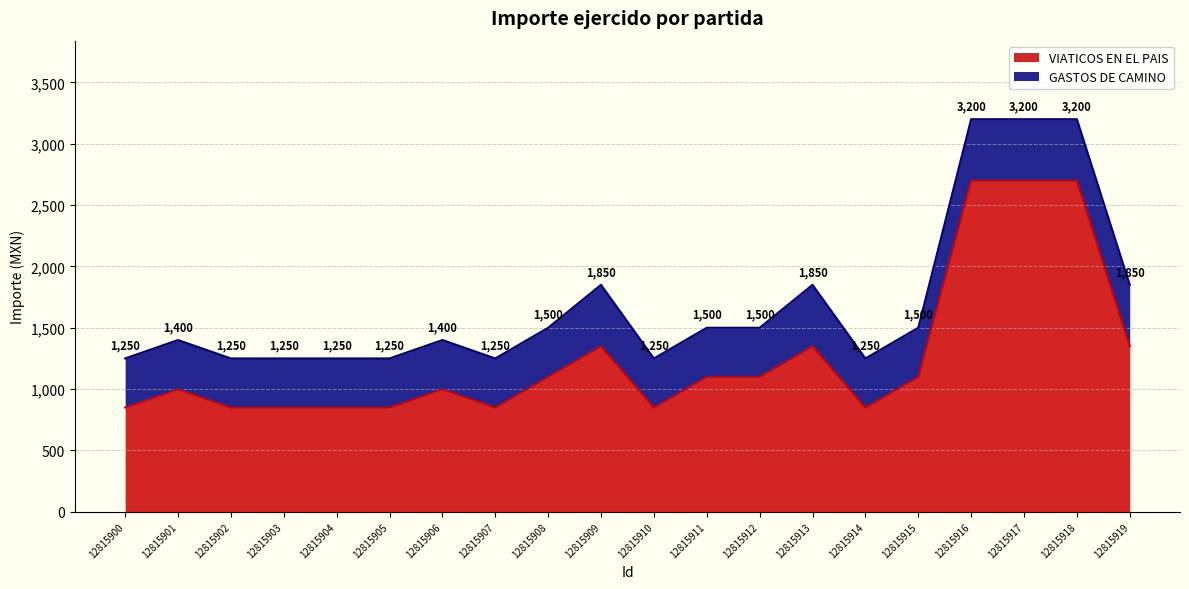

Reading left to right, extract all data points from this chart.

12815900=850	12815901=1000	12815902=850	12815903=850	12815904=850	12815905=850	12815906=1000	12815907=850	12815908=1100	12815909=1350	12815910=850	12815911=1100	12815912=1100	12815913=1350	12815914=850	12815915=1100	12815916=2700	12815917=2700	12815918=2700	12815919=1350